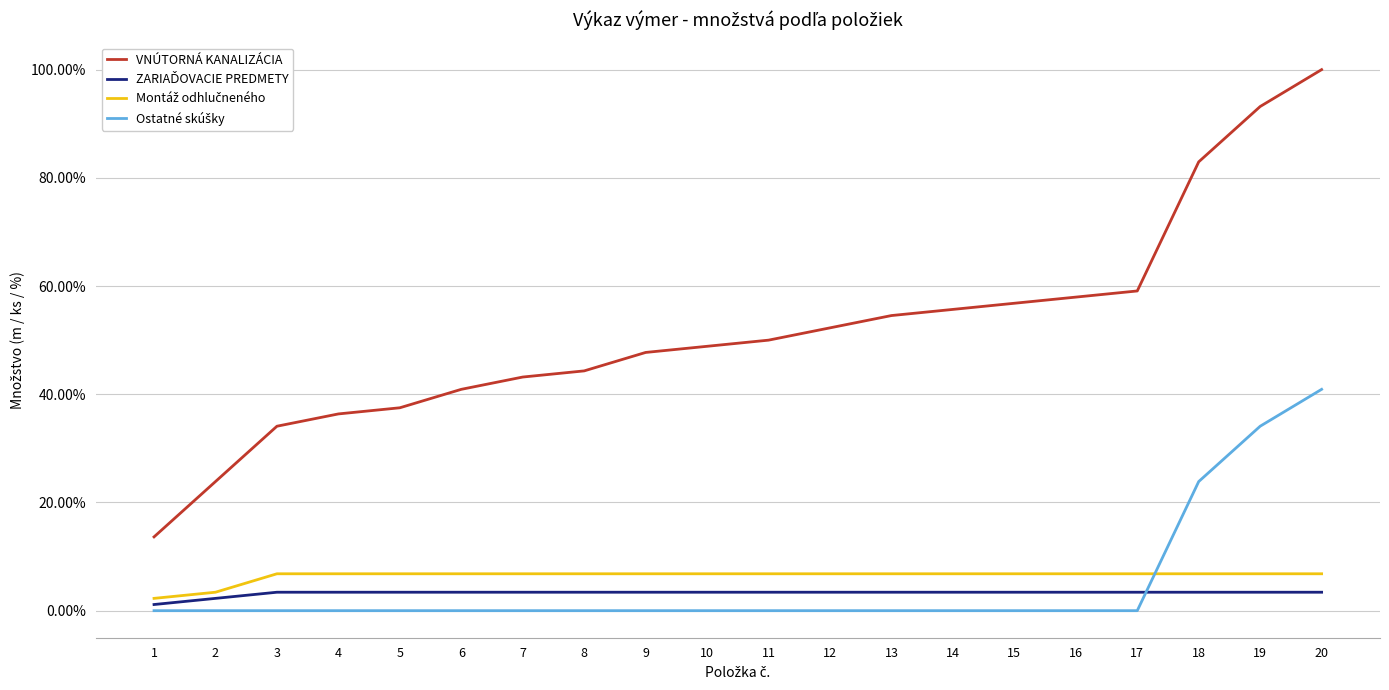

At 8, list the series in order from largest to smallest.

VNÚTORNÁ KANALIZÁCIA, Montáž odhlučneného, ZARIAĎOVACIE PREDMETY, Ostatné skúšky